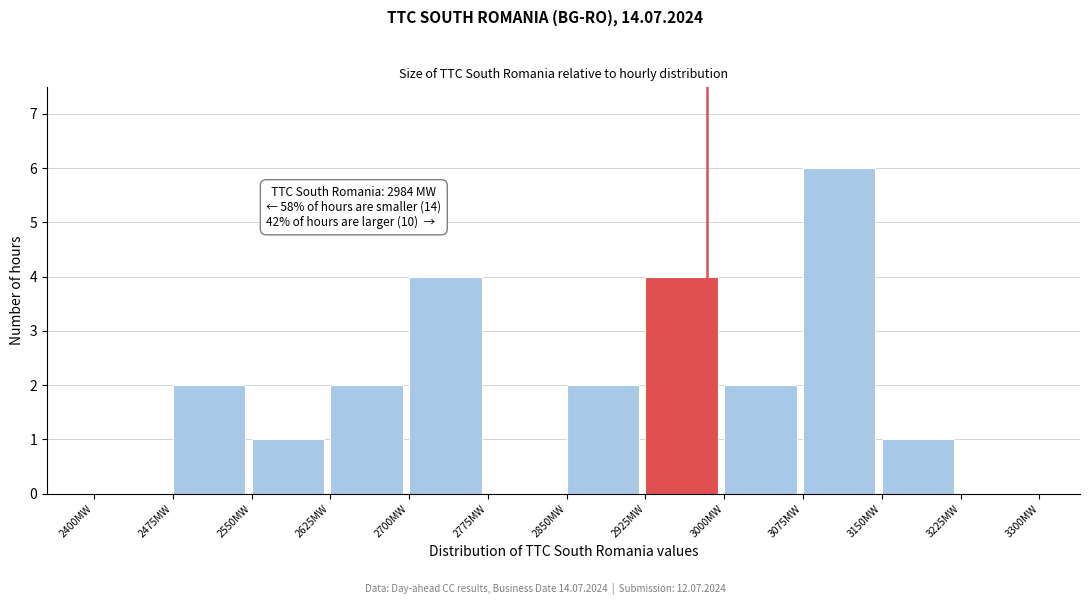

Which range on the x-axis has the tallest bar?

3075 to 3150